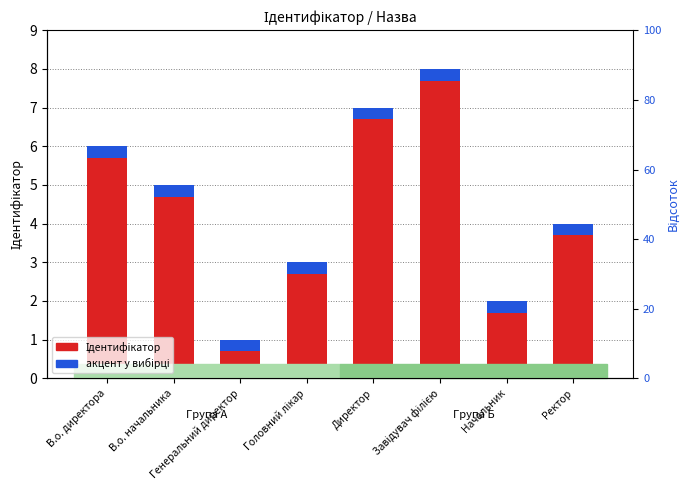

What is the label of the 5th bar from the left?

Директор